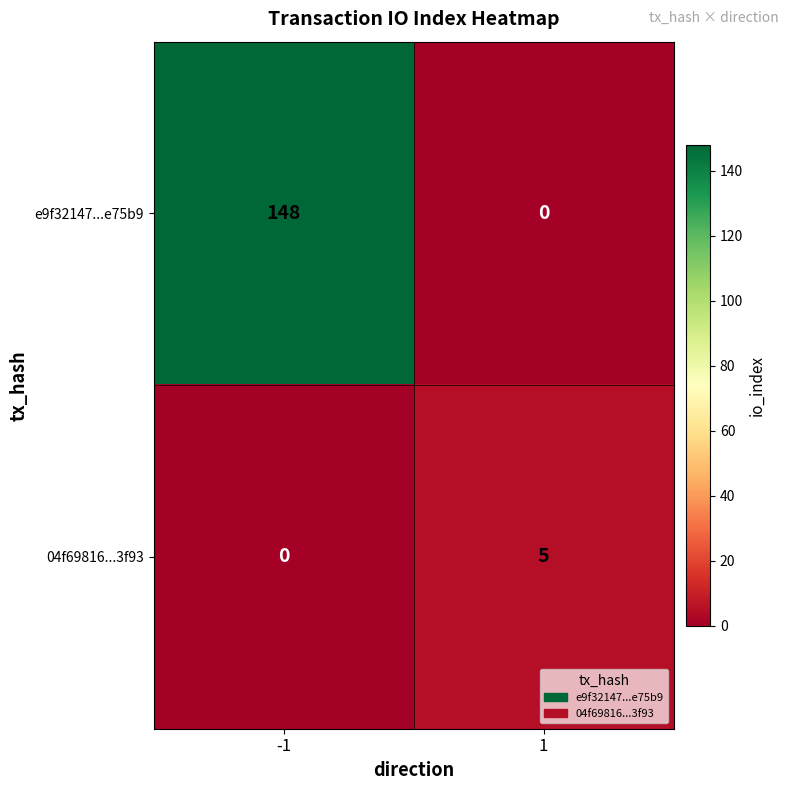

What is the difference between the 04f69816...3f93 values at 1 and -1?

5